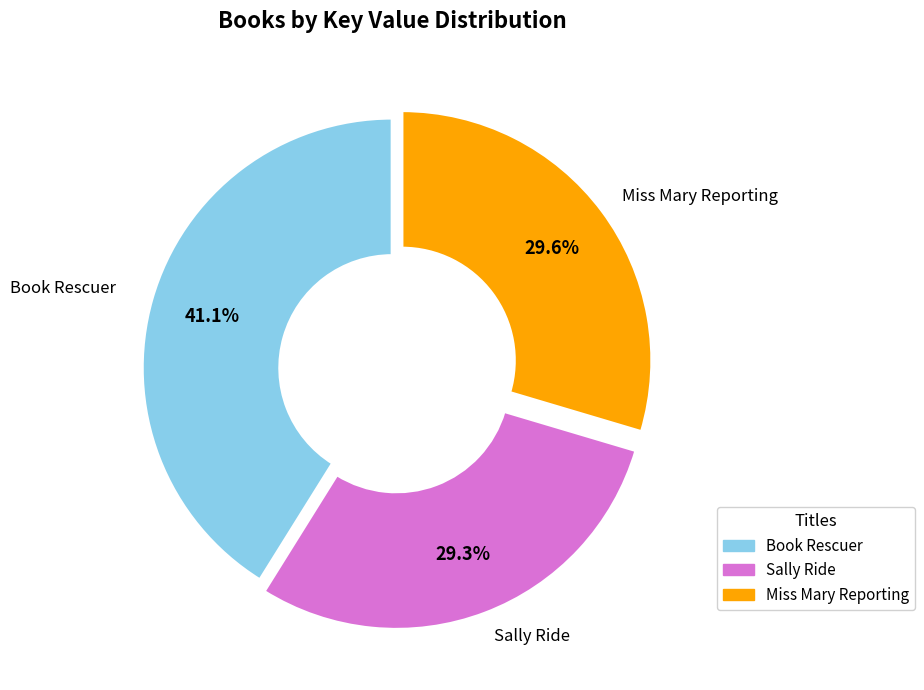

Is there any slice that represents more than half of the pie?

No